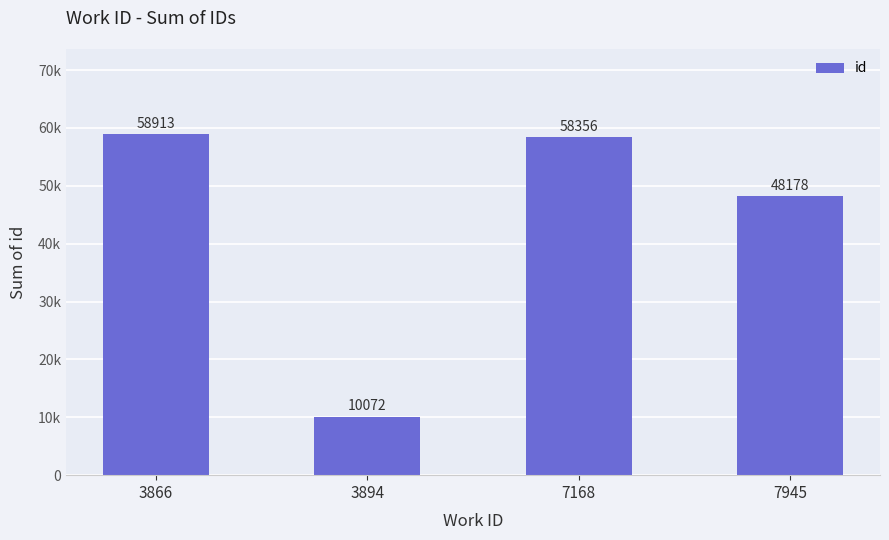

True or false: the data shows 22747 at 7168.

False